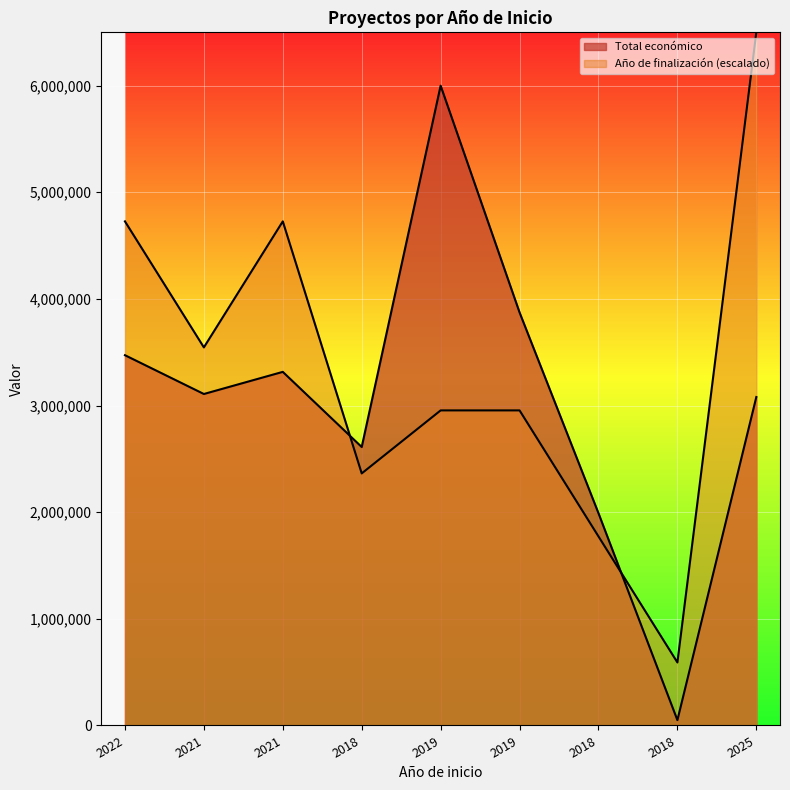

Which series has the widest spread of values?

Total económico